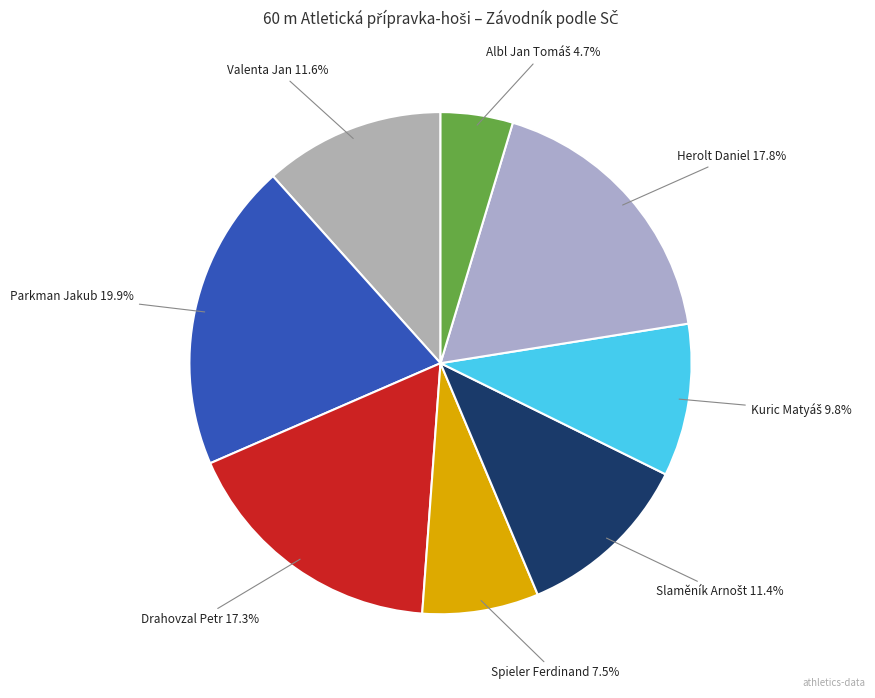

Does Valenta Jan account for over 50% of the chart?

No